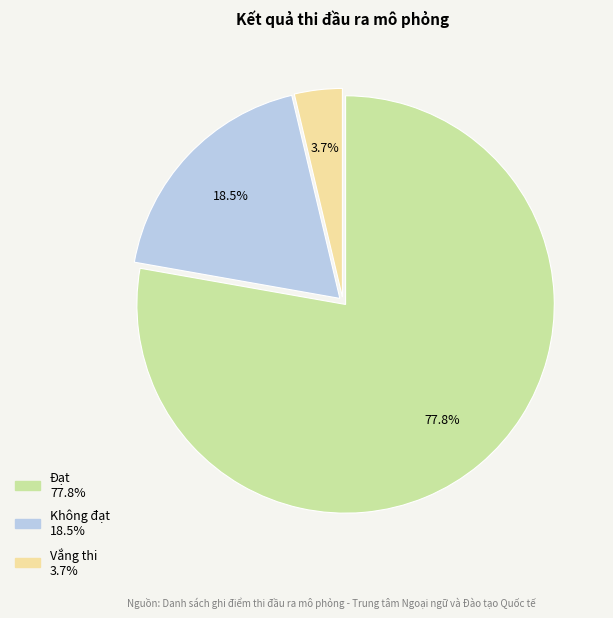

Count the number of slices in the pie.

3